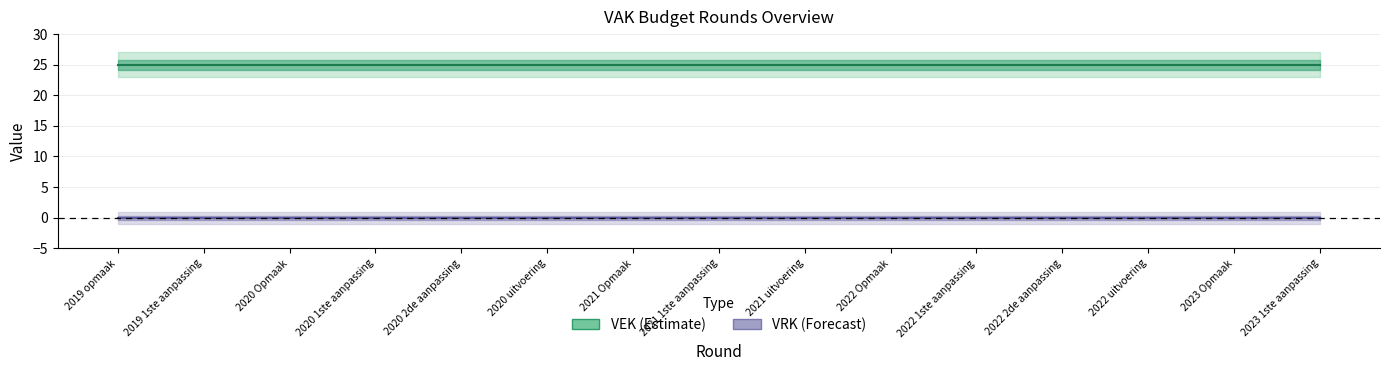

What are all the series names shown in the legend?

VEK, VRK